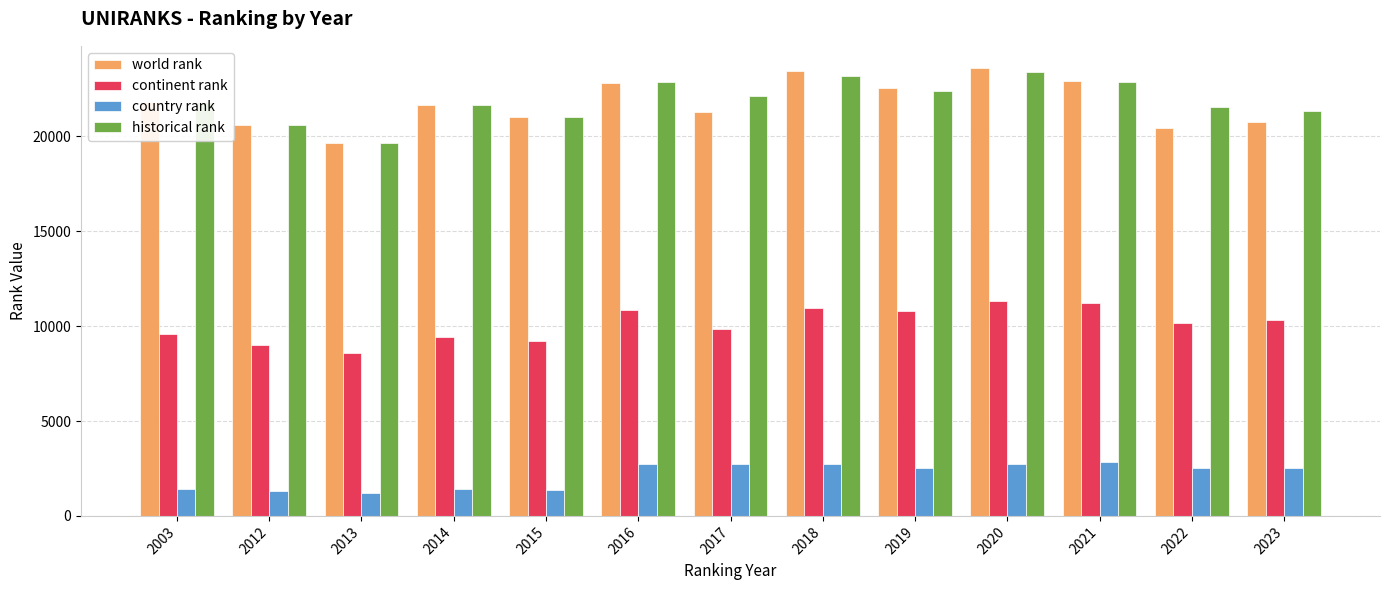

What is the maximum value for world rank?

23593